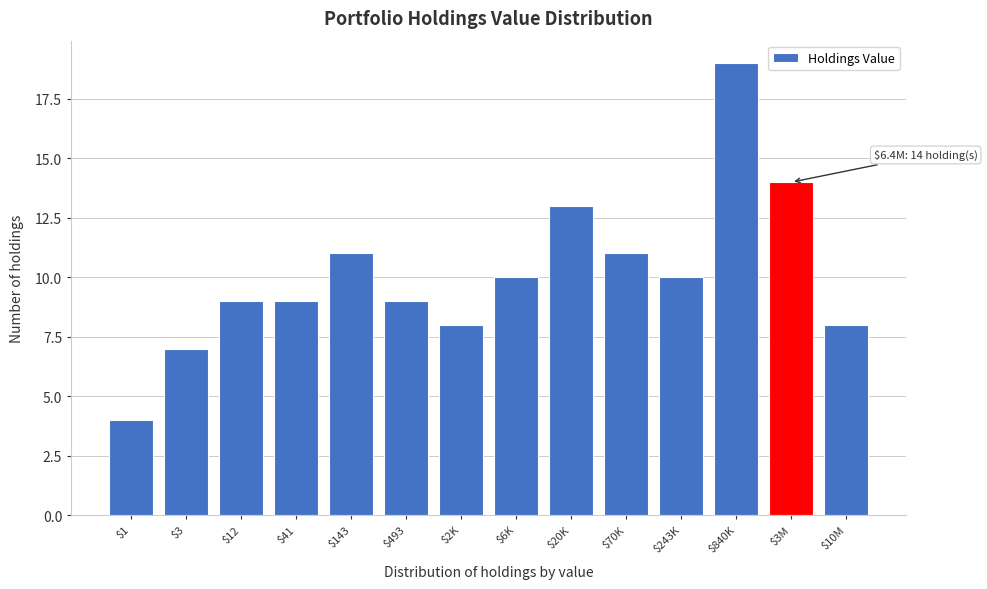

Reading left to right, list all the values displayed in this chart.

4	7	9	9	11	9	8	10	13	11	10	19	14	8